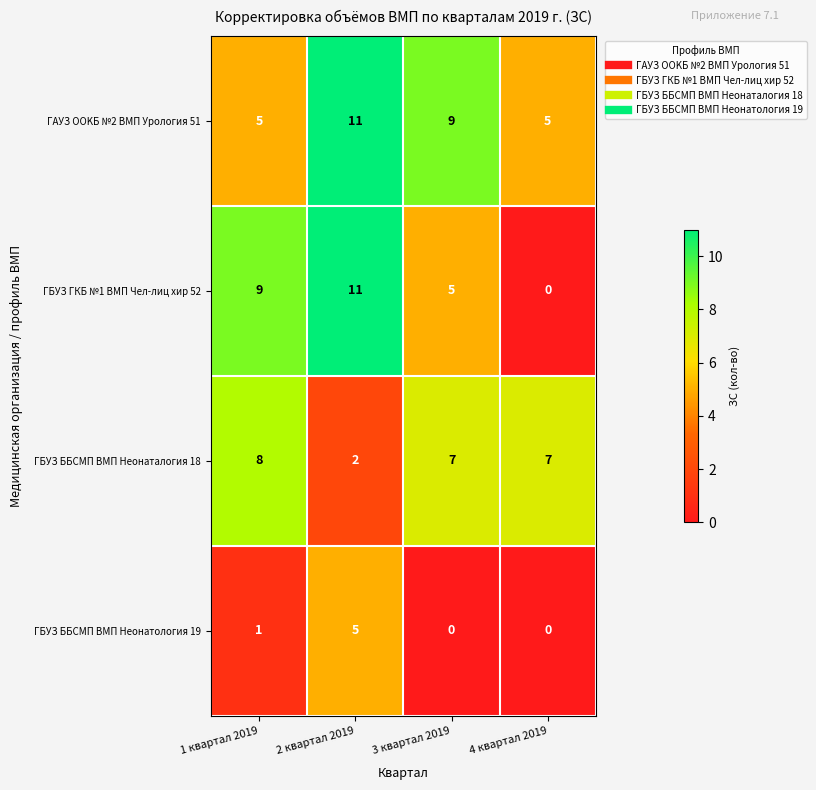

Reading left to right, what are all the values shown in this chart?

ГАУЗ ООKБ №2 ВМП Урология 51: 1 квартал 2019=5	2 квартал 2019=11	3 квартал 2019=9	4 квартал 2019=5
ГБУЗ ГКБ №1 ВМП Чел-лиц хир 52: 1 квартал 2019=9	2 квартал 2019=11	3 квартал 2019=5	4 квартал 2019=0
ГБУЗ ББСМП ВМП Неонаталогия 18: 1 квартал 2019=8	2 квартал 2019=2	3 квартал 2019=7	4 квартал 2019=7
ГБУЗ ББСМП ВМП Неонатология 19: 1 квартал 2019=1	2 квартал 2019=5	3 квартал 2019=0	4 квартал 2019=0